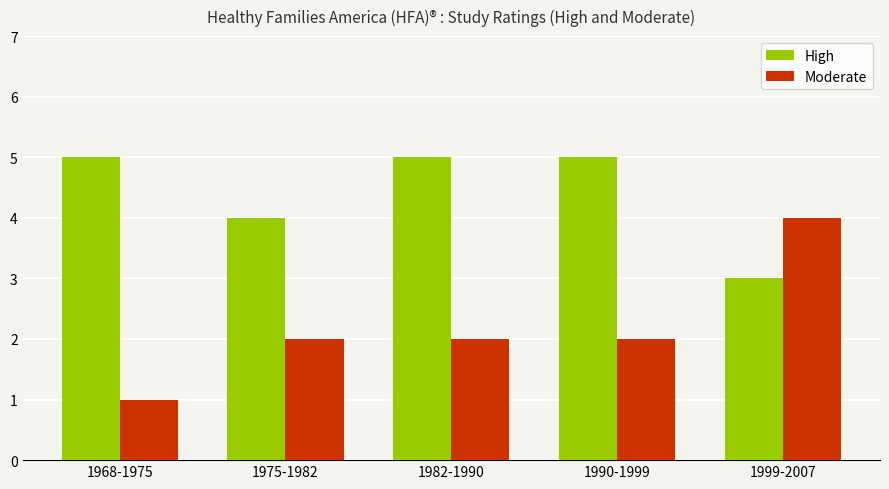

What is the difference between the maximum and second lowest values in the High series?

1